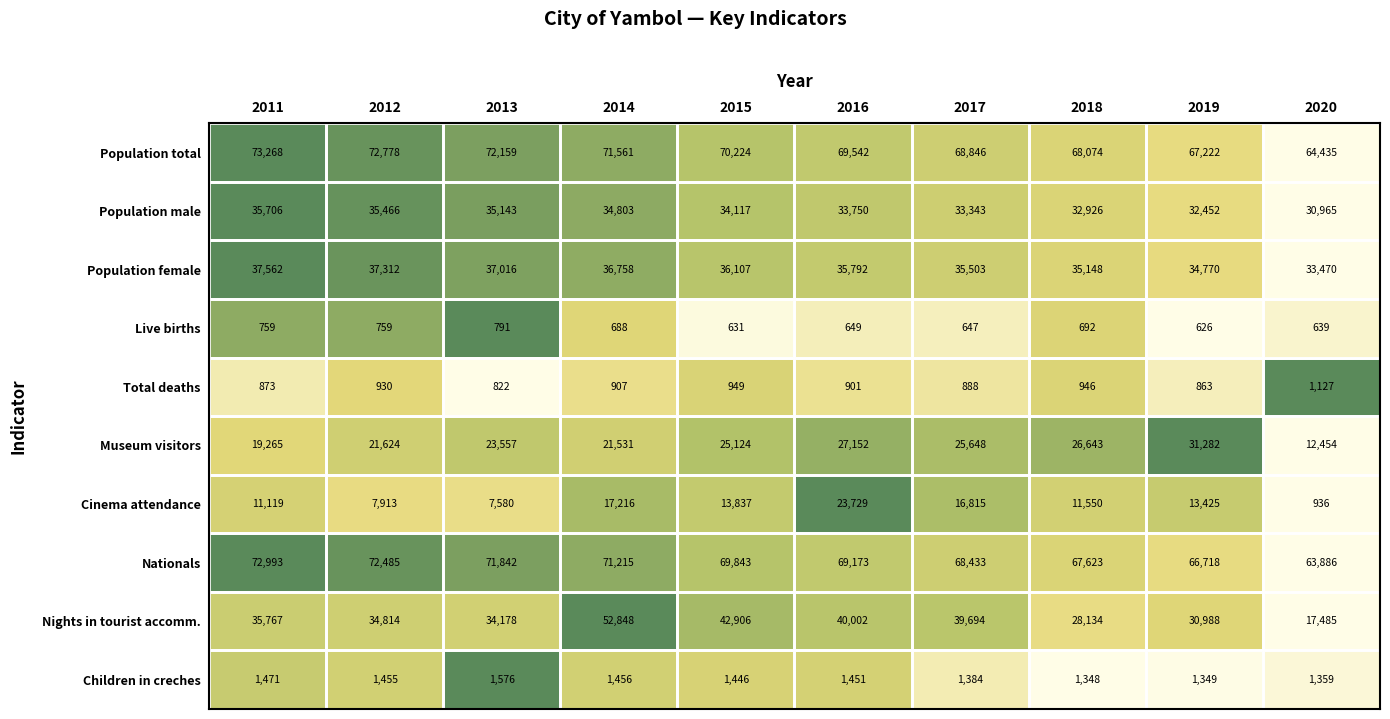

Where is Live births nearest to the value 708?

2018